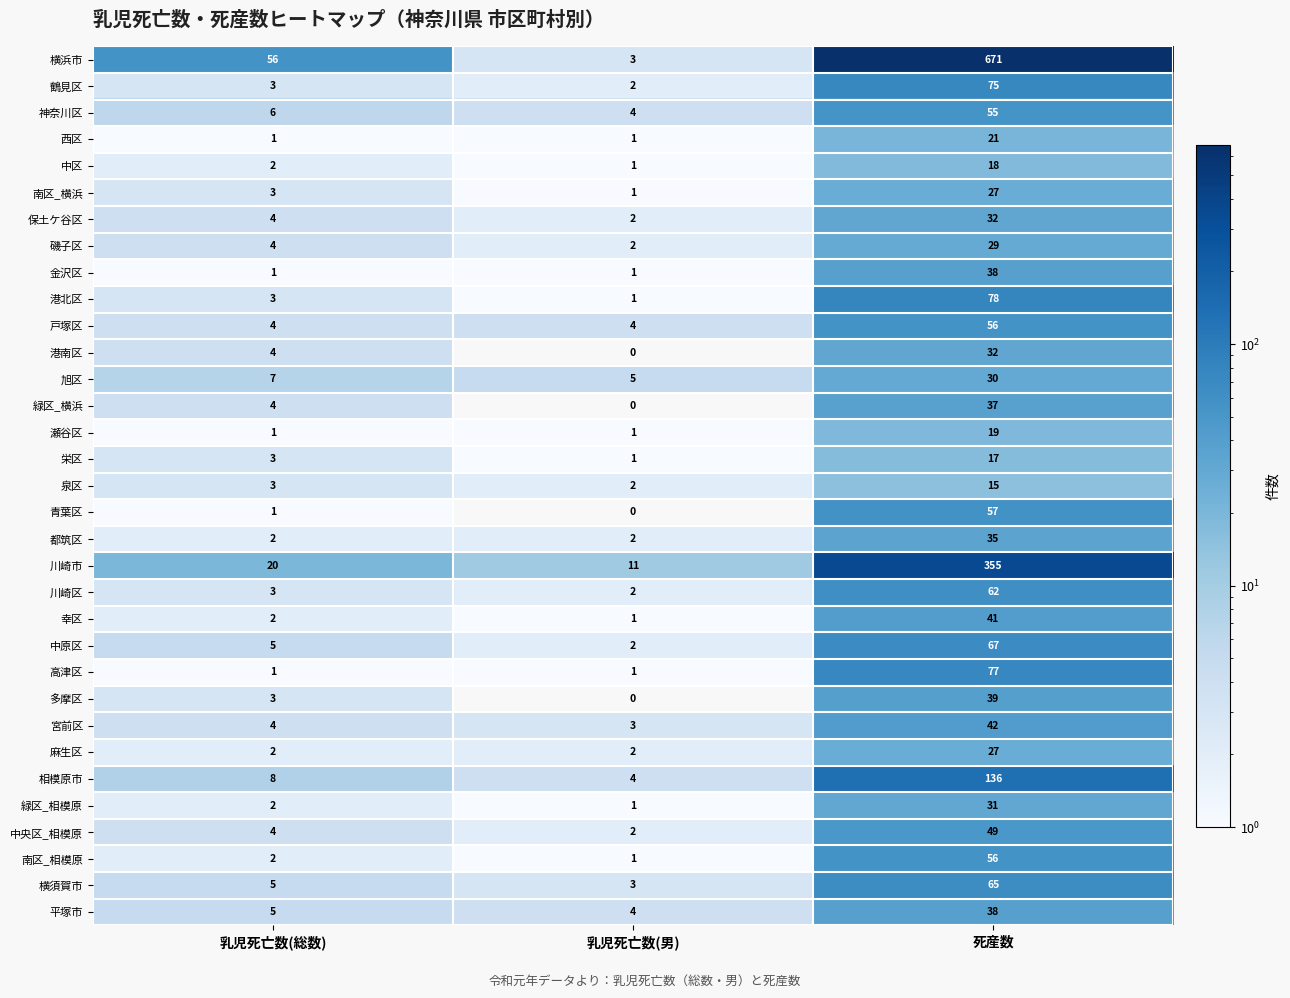

How many data points in 南区_相模原 are less than 2?

1